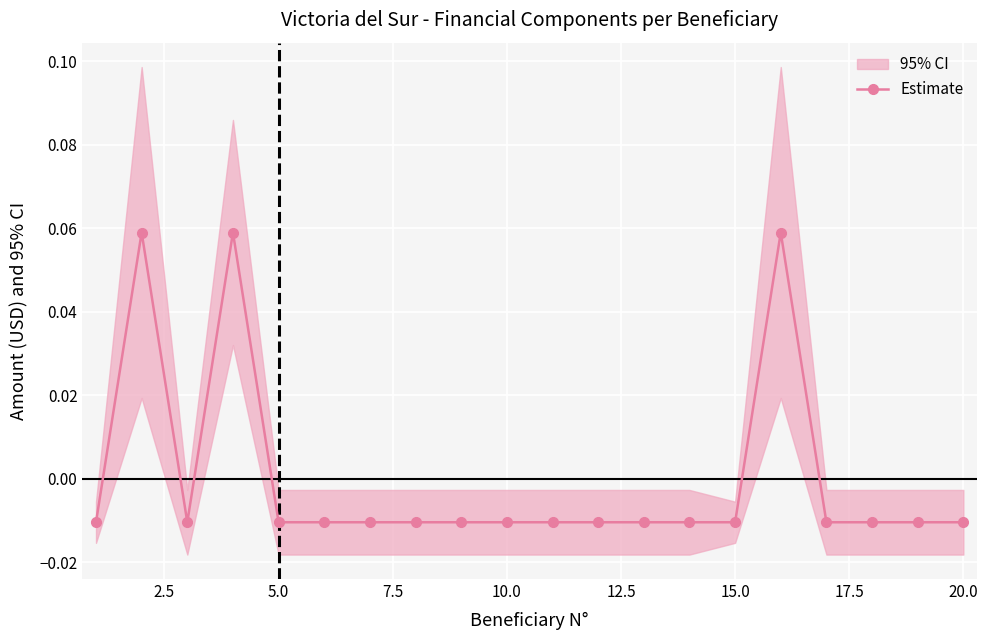

Reading left to right, list all the values displayed in this chart.

-0.0	0.1	-0.0	0.1	-0.0	-0.0	-0.0	-0.0	-0.0	-0.0	-0.0	-0.0	-0.0	-0.0	-0.0	0.1	-0.0	-0.0	-0.0	-0.0